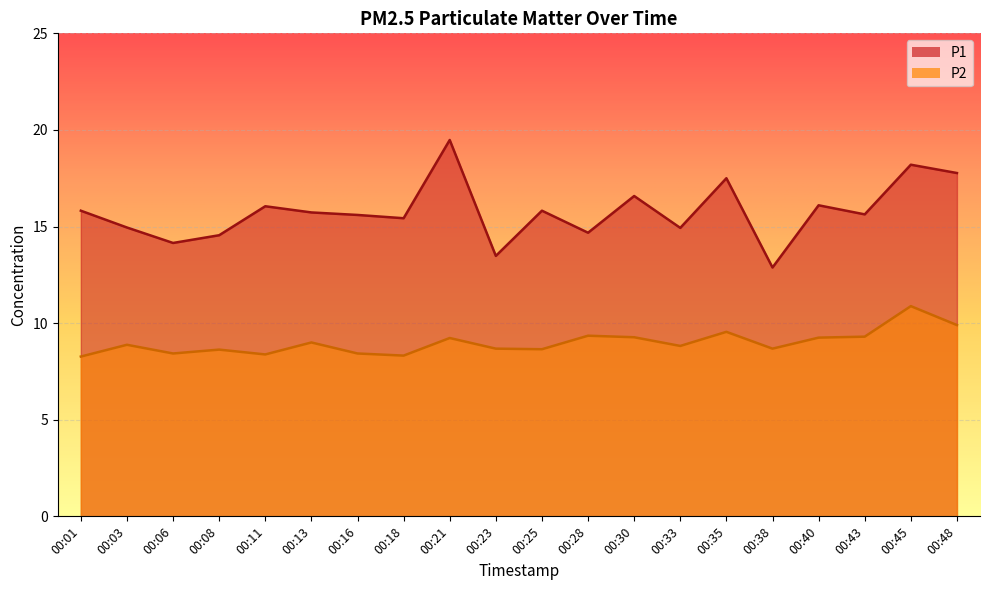

How many lines are shown in the chart?

2